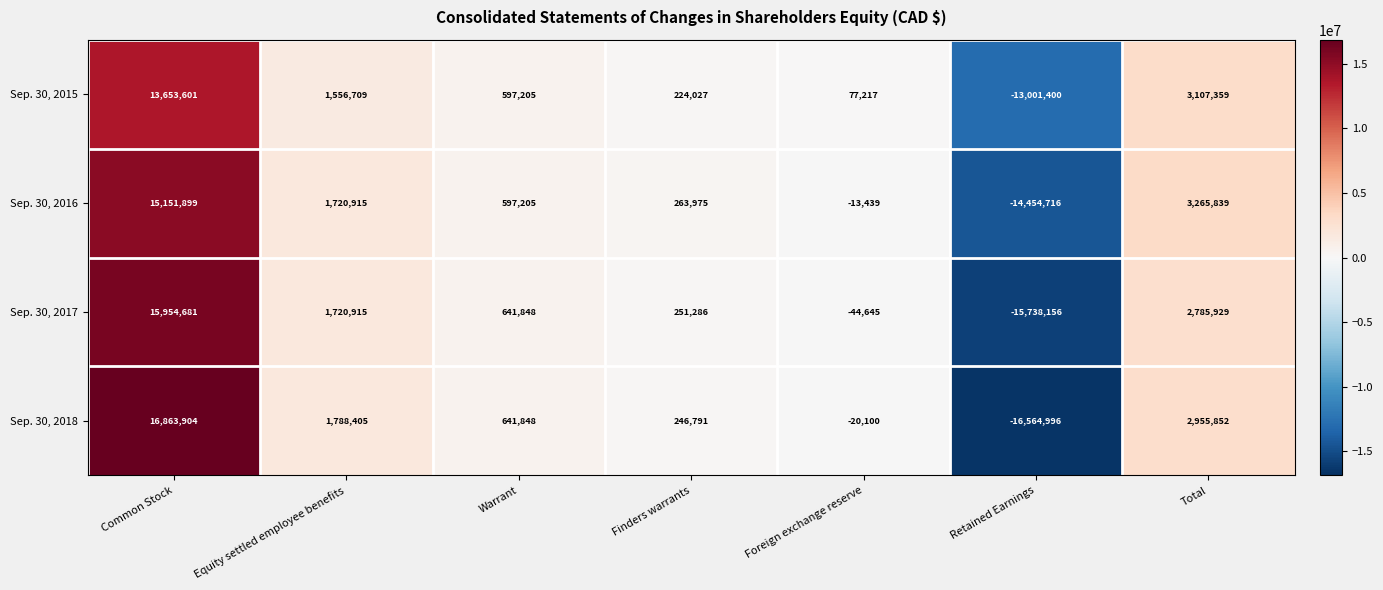

Which category has the lowest value across all series?

Retained Earnings